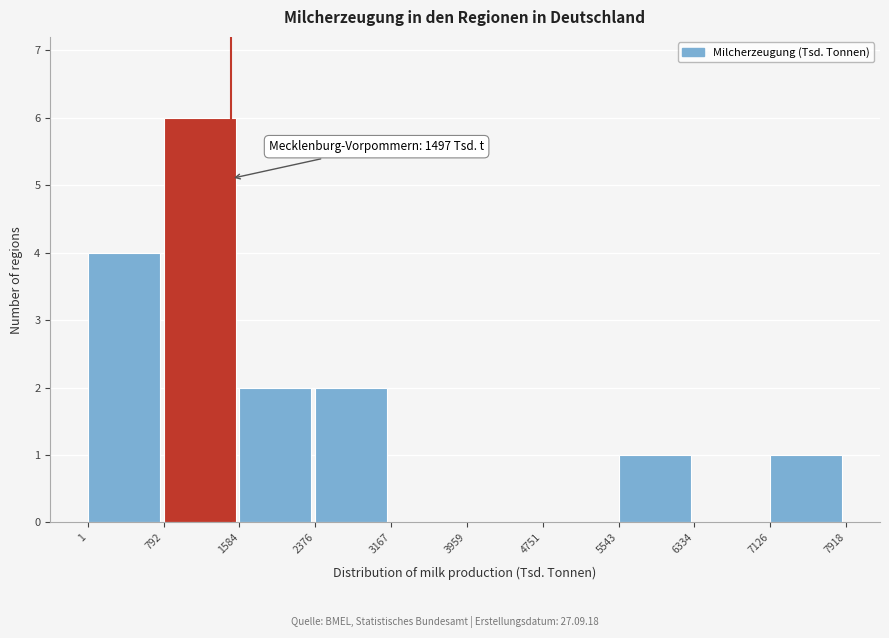

Over which range of the x-axis is the bar tallest?

792 to 1584